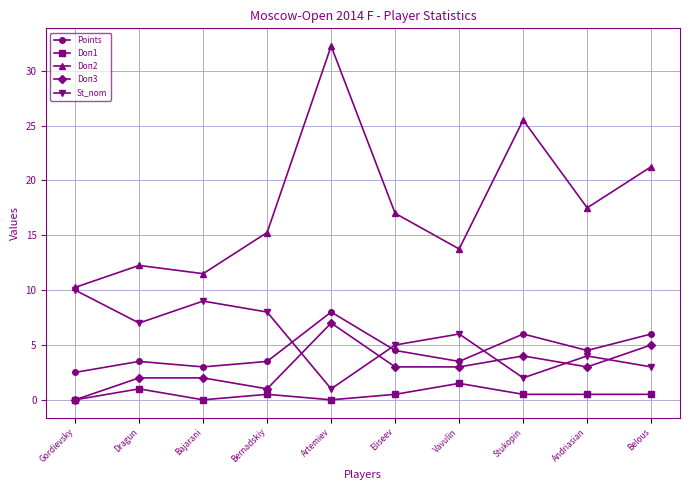

Rank the series by their maximum value, from lowest to highest.

Doп1, Doп3, Points, St_nom, Doп2